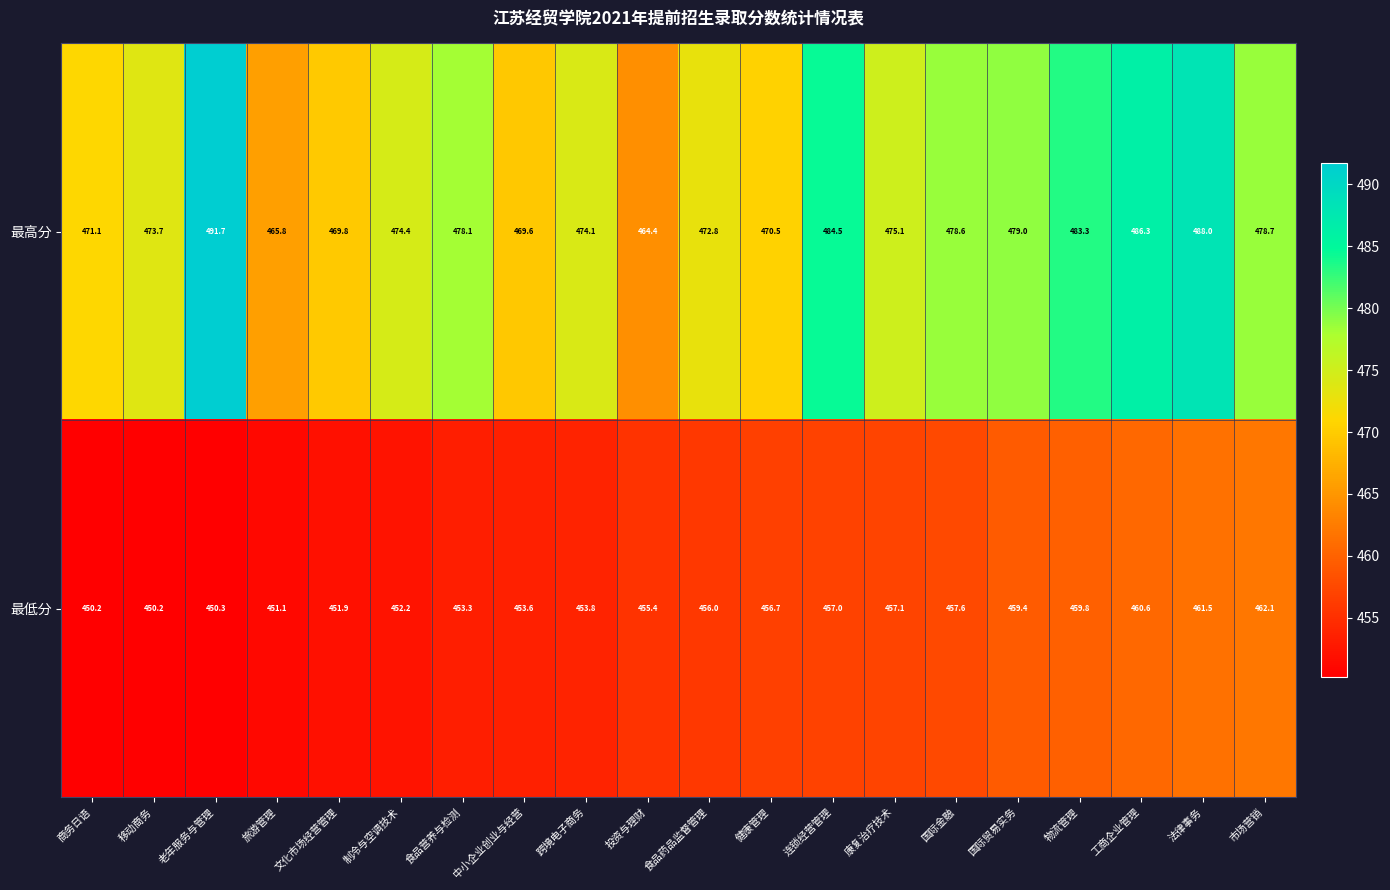

The value of 最高分 at 老年服务与管理 is 491.7. True or false?

True